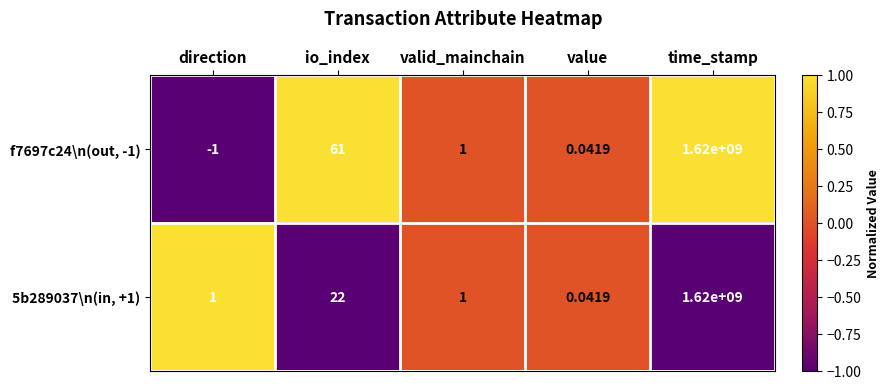

Where does the f7697c24\n(out, -1) series first go above 1?

io_index